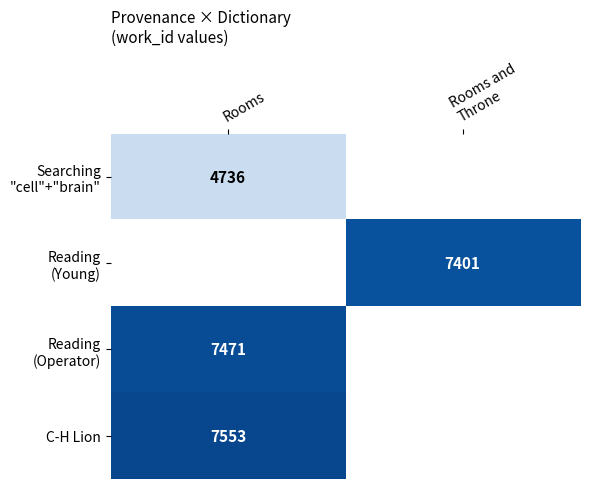

The value of C-H Lion at Rooms is 3310. True or false?

False